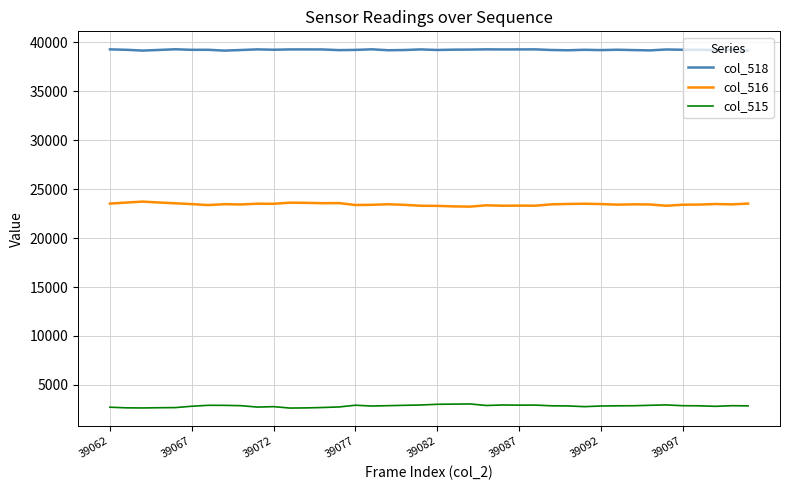

How many distinct data groups are displayed?

3